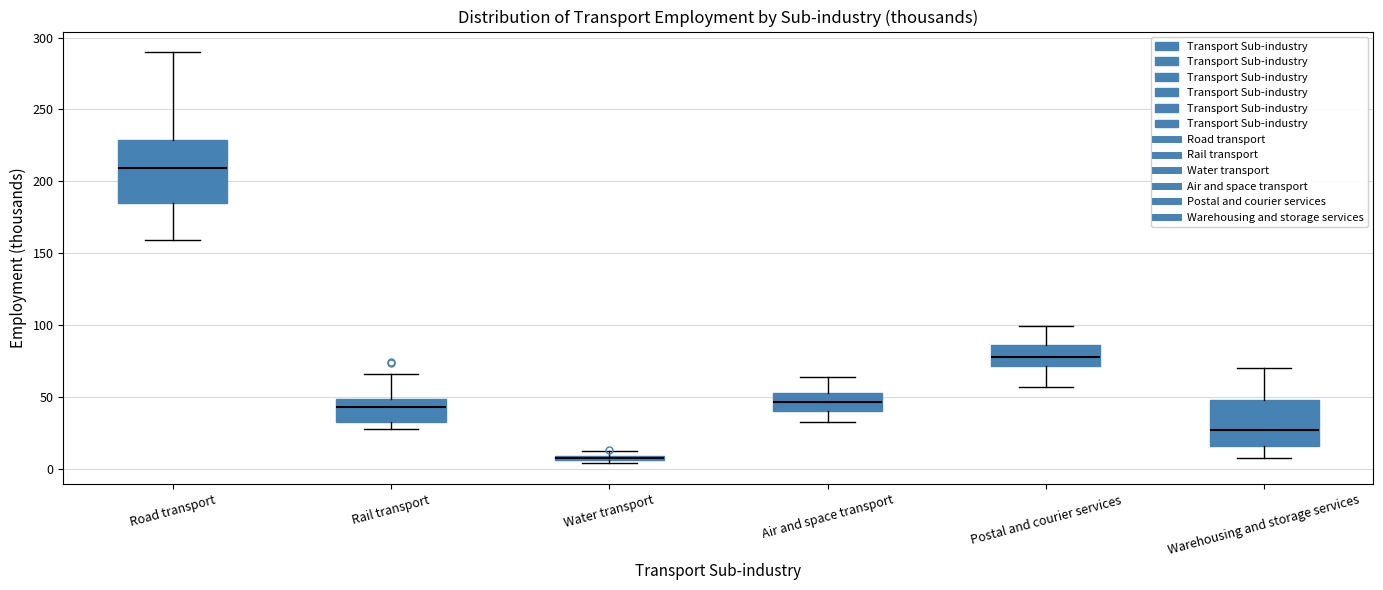

Where is the lower edge of the box for Postal and courier services on the y-axis? The values are not printed on the chart, so give them approximately, as read against the axis.

70